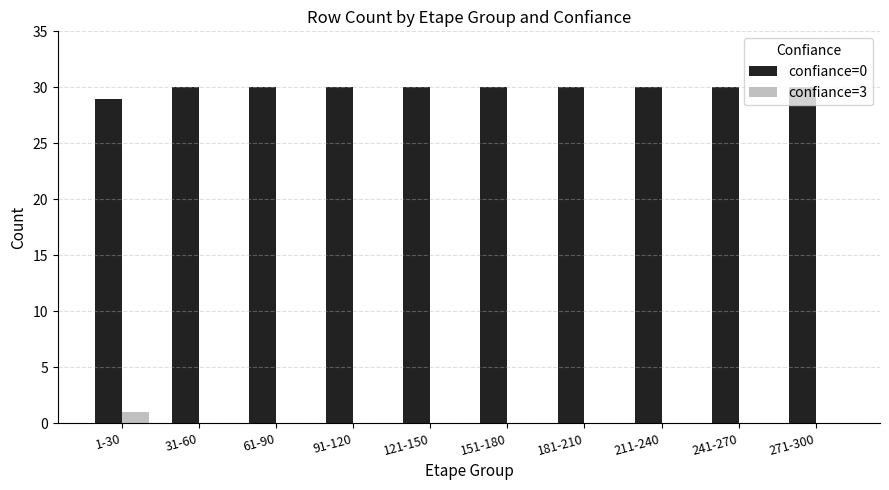

Reading left to right, extract all data points from this chart.

confiance=0: 29	30	30	30	30	30	30	30	30	30
confiance=3: 1	0	0	0	0	0	0	0	0	0